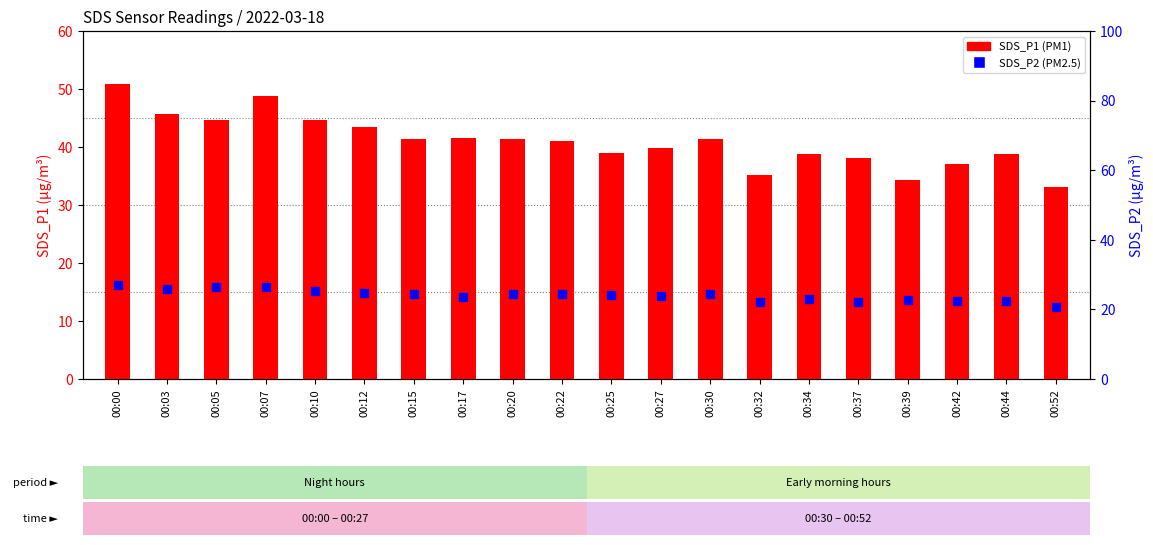

At which category is the sum across all series the highest?

00:00